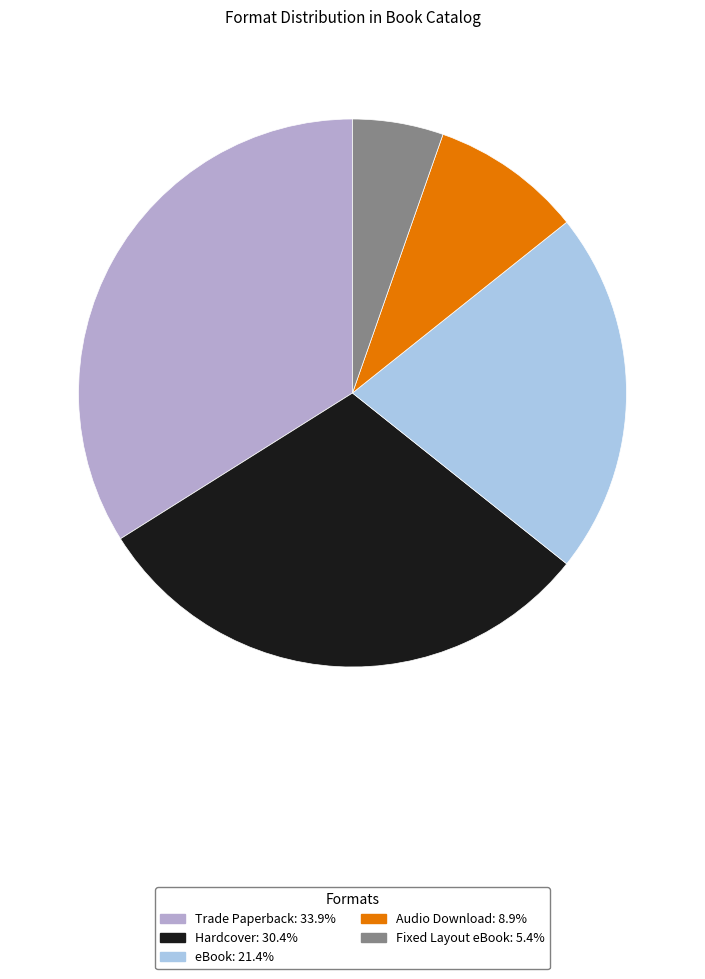

Approximately how many times larger is the value at Hardcover compared to Fixed Layout eBook?

5.7